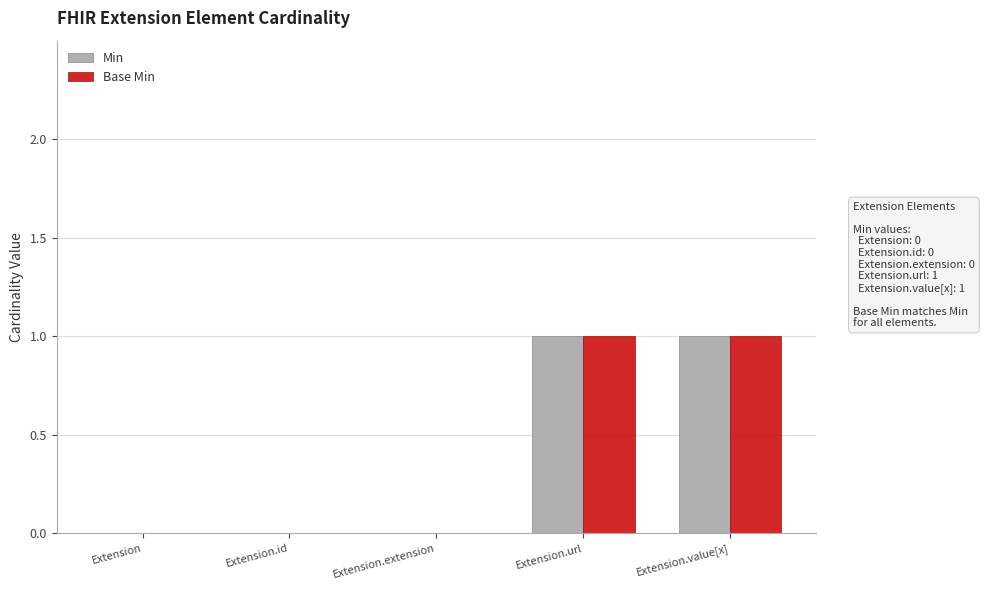

Is the value of Base Min at Extension.extension greater than the value of Min at Extension.url?

No